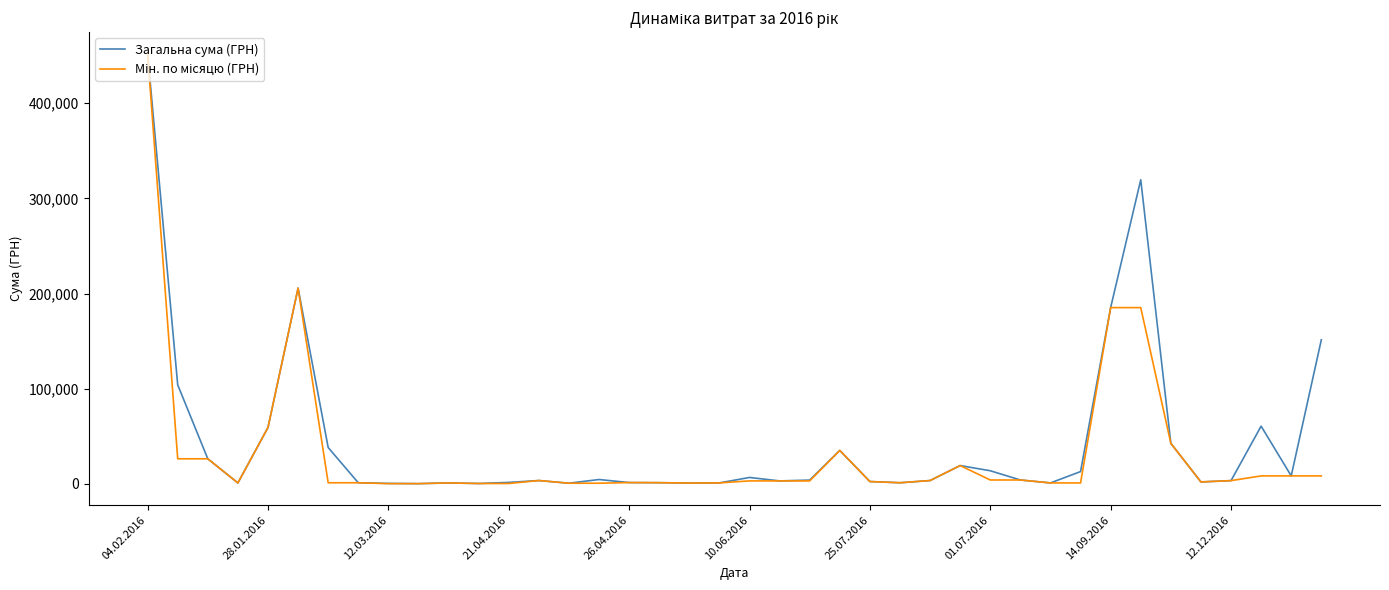

What is the maximum value for Загальна сума (ГРН)?

452100.0